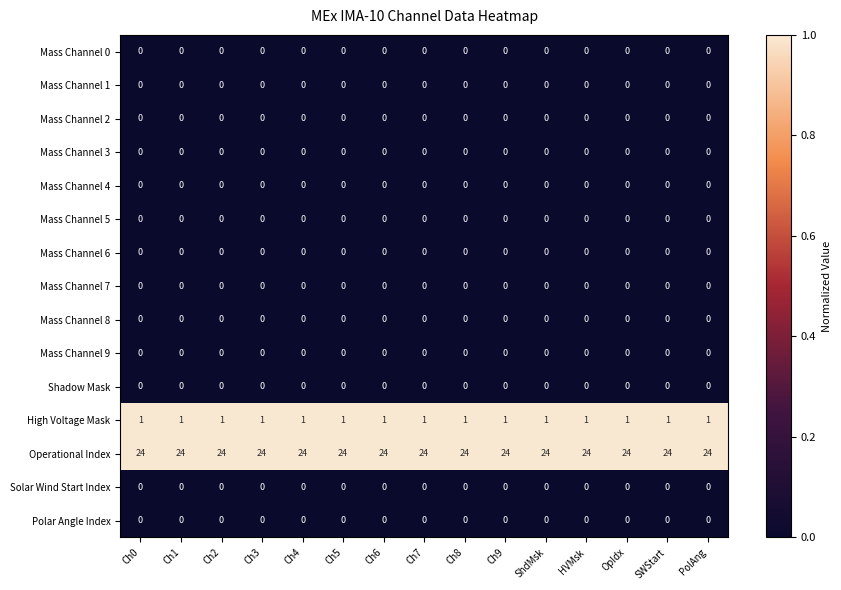

Which series has the largest total across all categories?

Operational Index